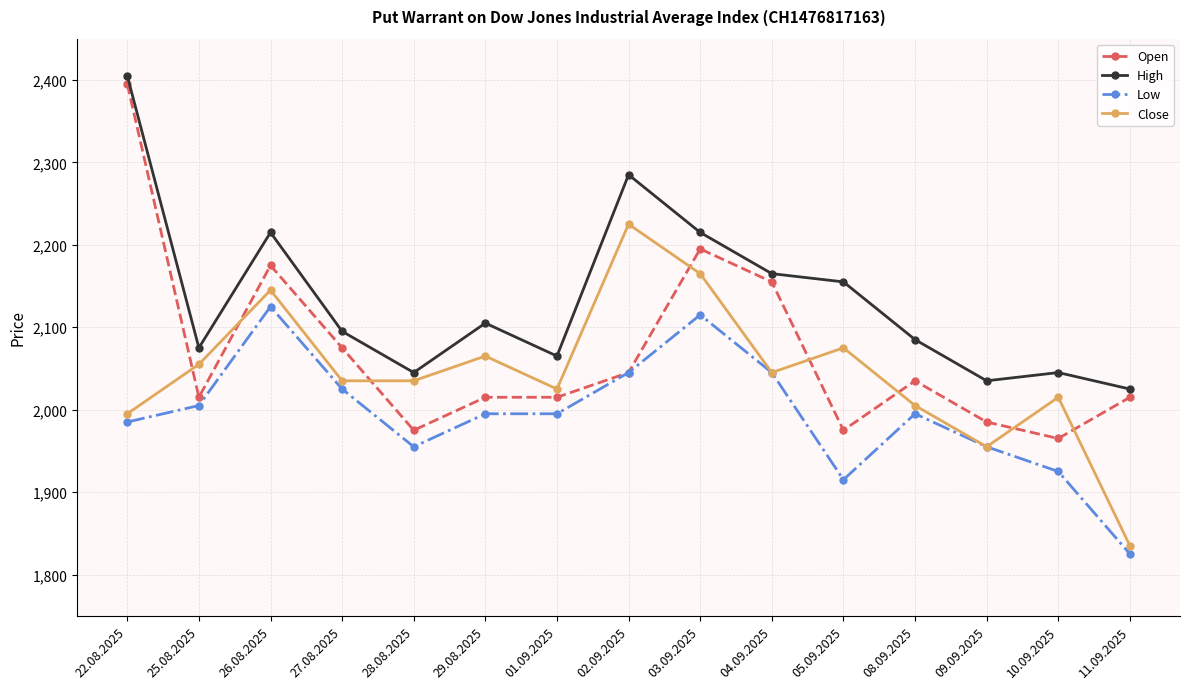

At 27.08.2025, list the series in order from largest to smallest.

High, Open, Close, Low